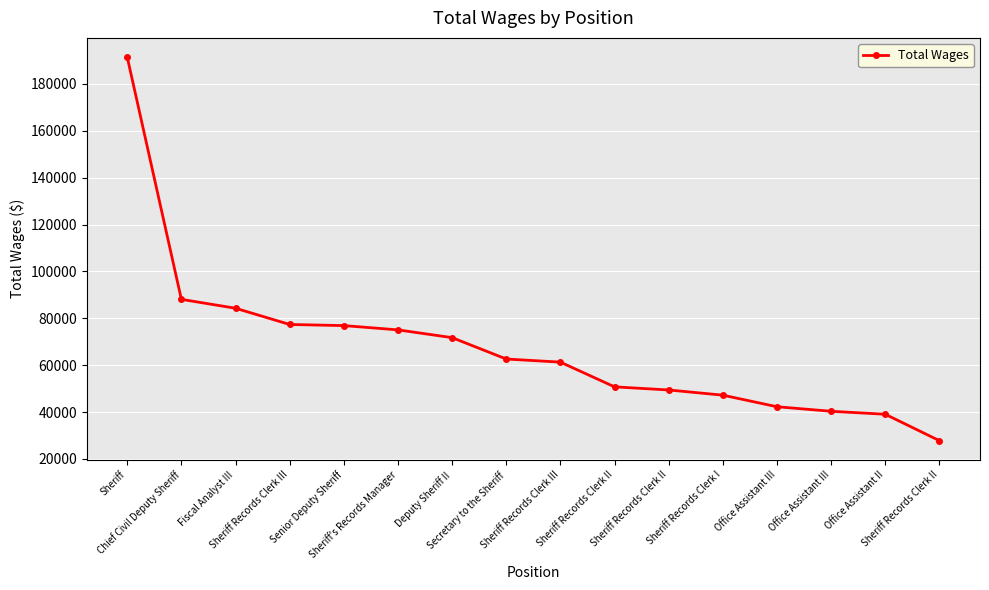

How many values are below 62633?

8